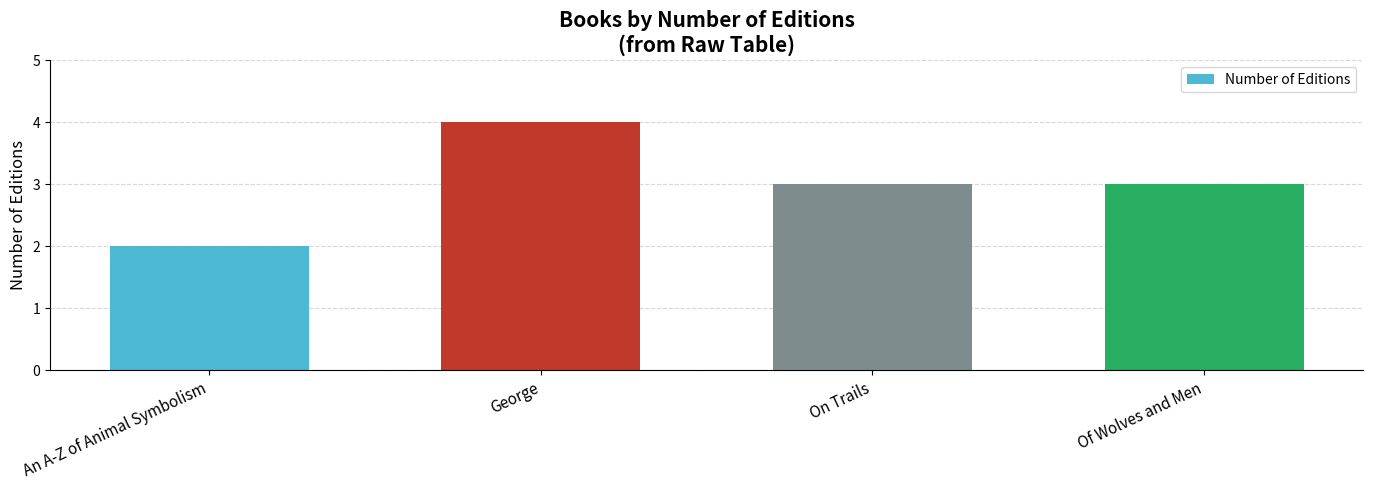

What is the sum of all values?

12